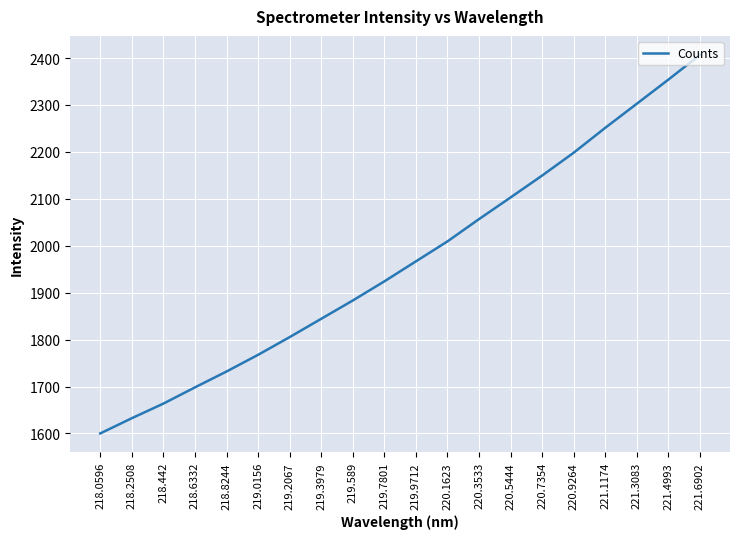

Is it true that the value at 220.7354 is 1123.7?

False